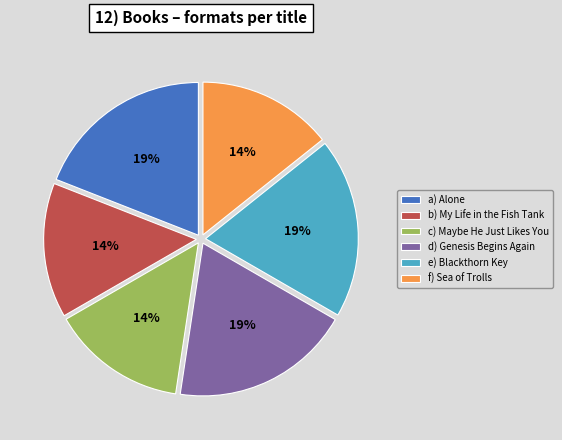

Combined, do e) Blackthorn Key and b) My Life in the Fish Tank account for over 50%?

No